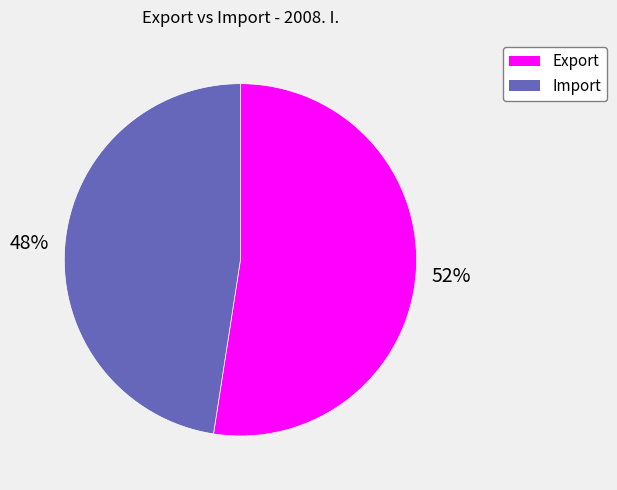

Is Import the majority of the pie?

No